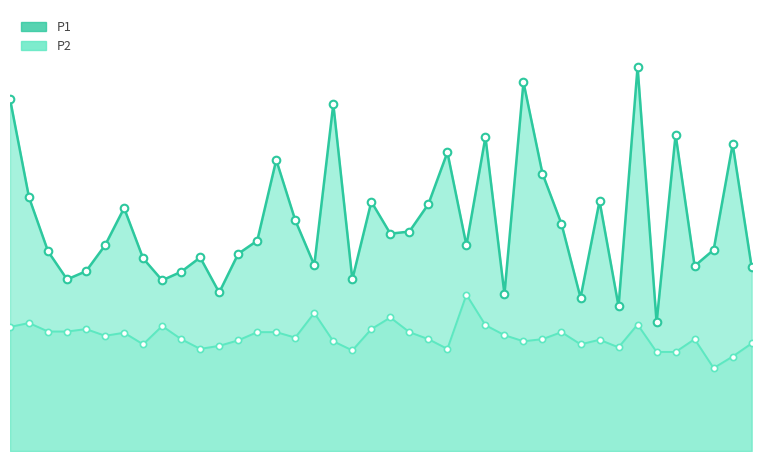

What is the total value across all series at 00:26?

13.2